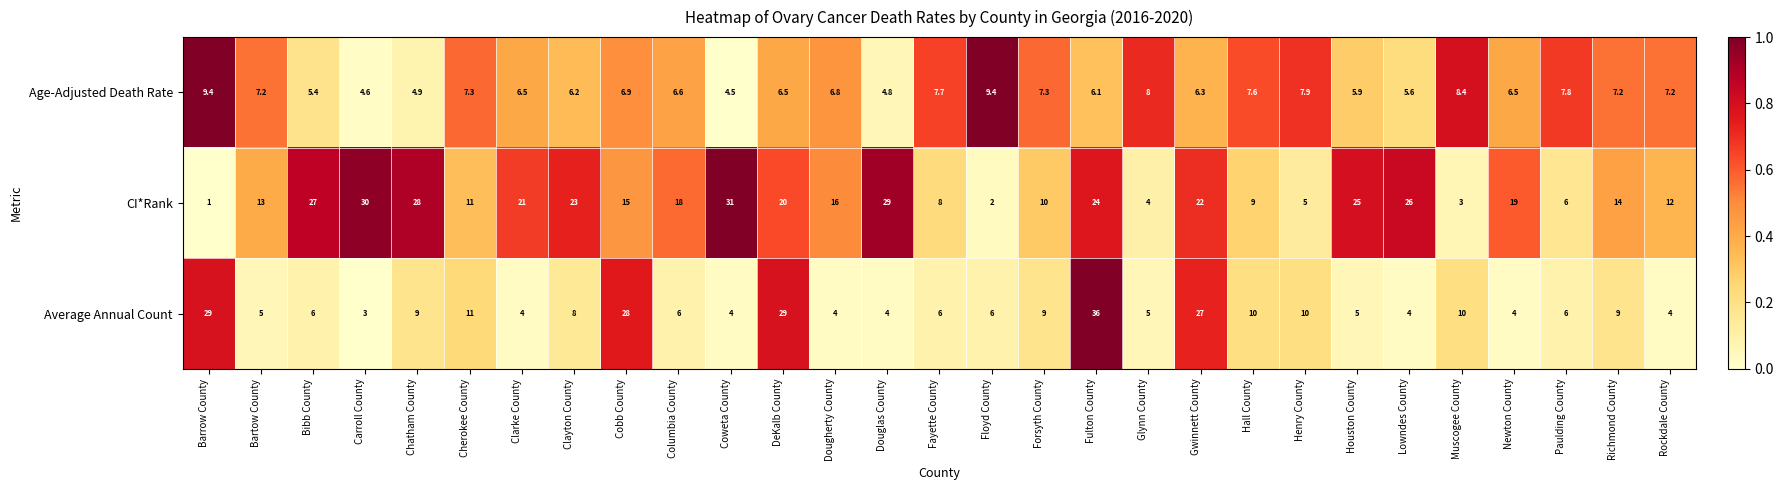

List the series in order of their overall mean, lowest first.

Age-Adjusted Death Rate, Average Annual Count, CI*Rank